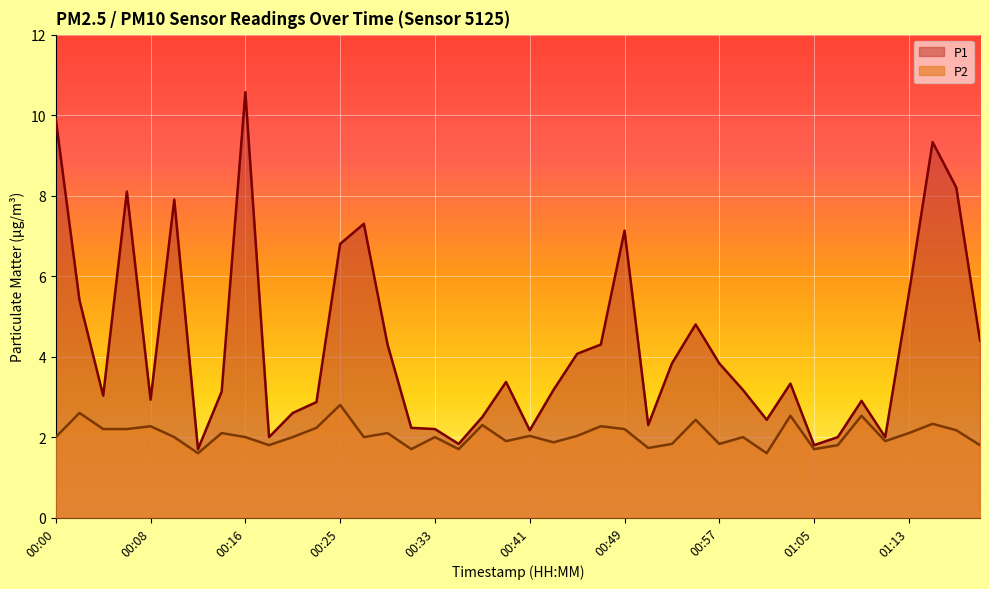

What is the sum of all P1 values?

171.4